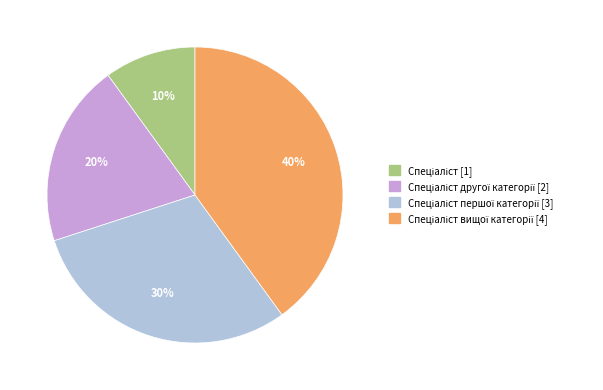

Does any single category account for the majority?

No